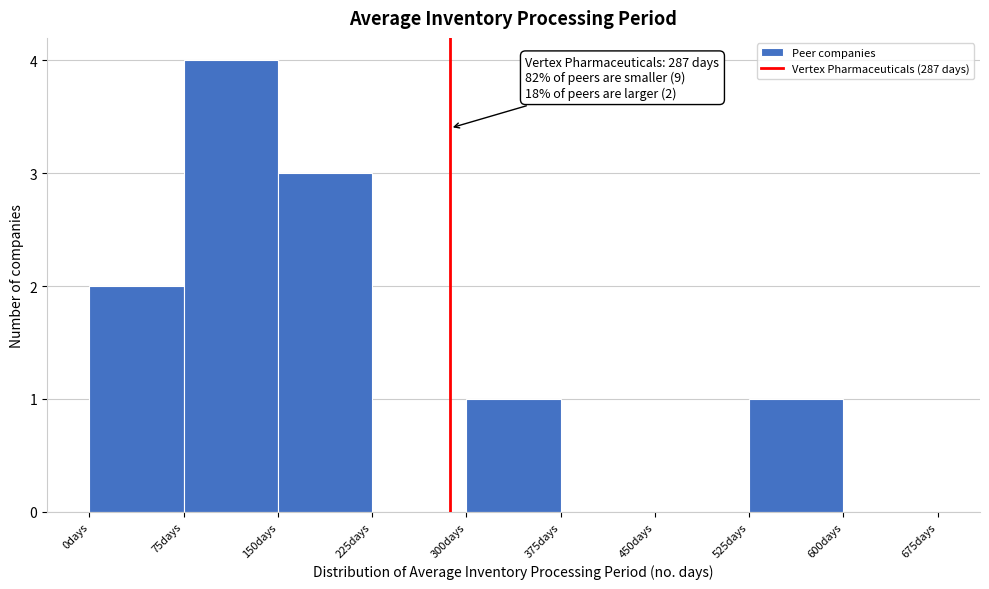

Over which range of the x-axis is the bar tallest?

75 to 150